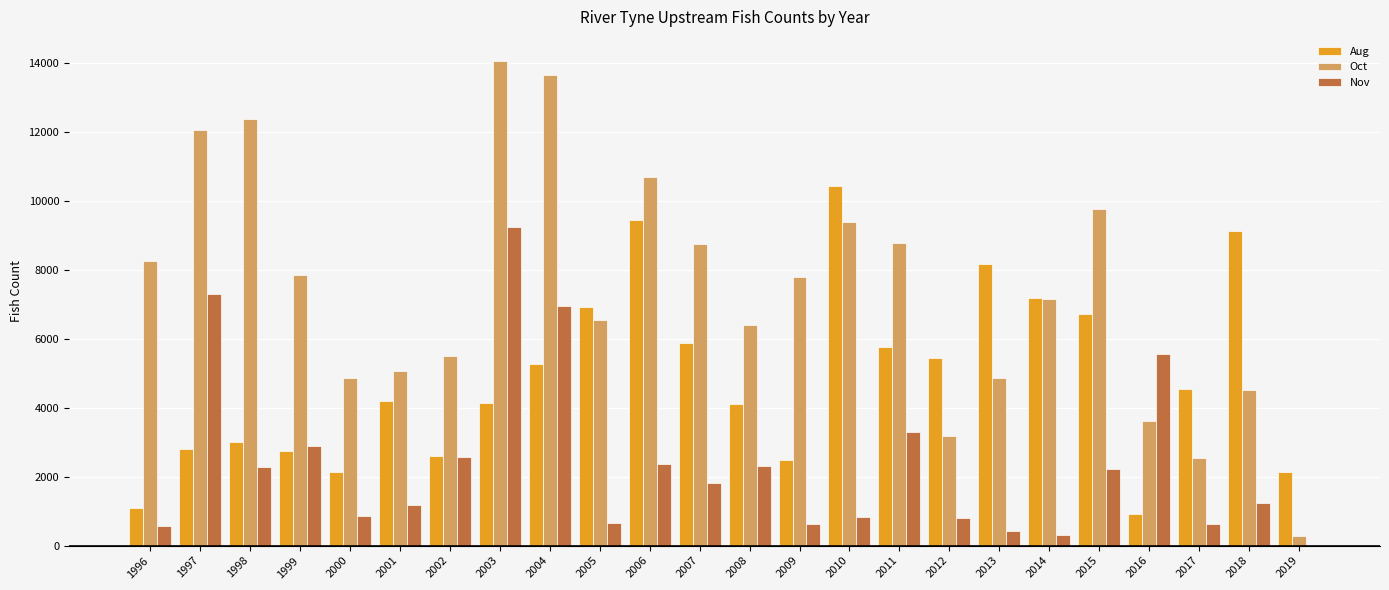

What are all the series names shown in the legend?

Aug, Oct, Nov